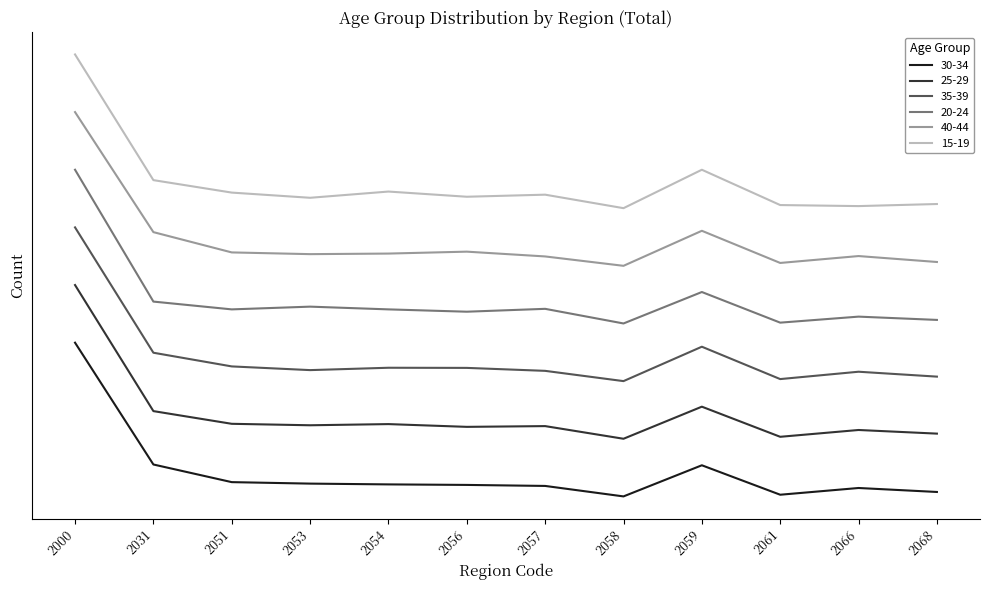

Does the chart display data point markers on the line(s)?

No